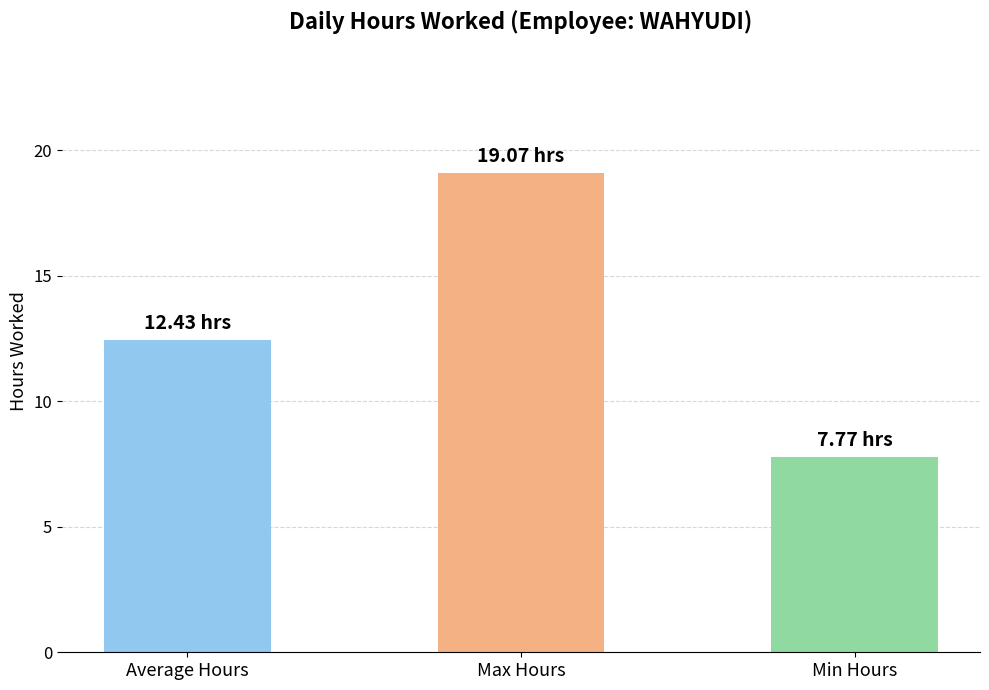

What is the difference between the maximum and minimum values?

11.3